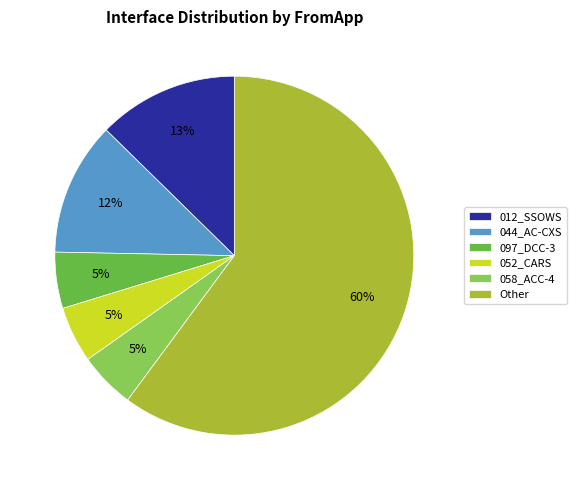

To the nearest percent, what portion does 097_DCC-3 represent?

5%